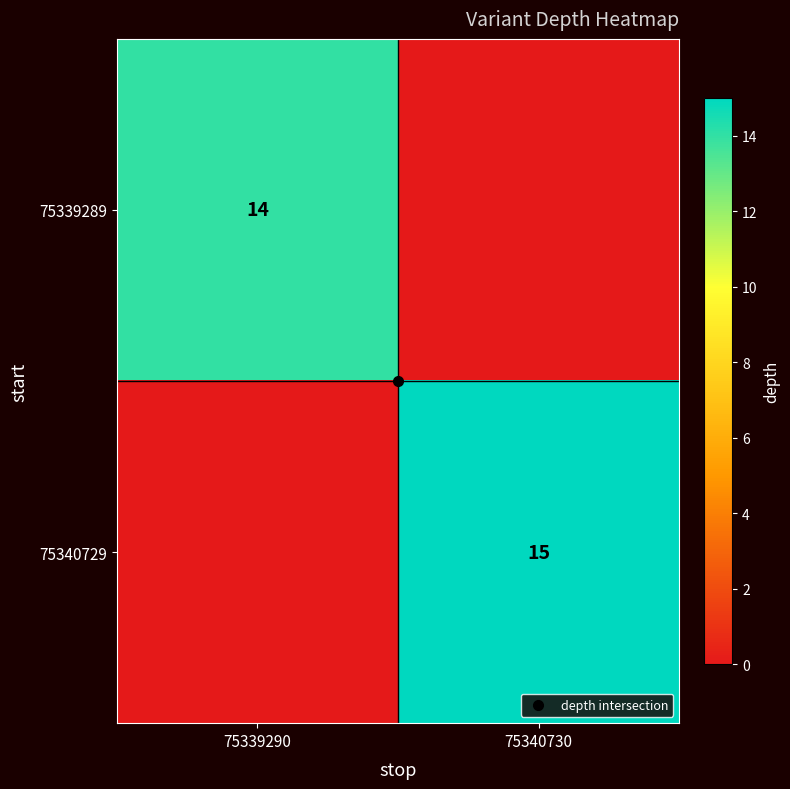

What is the total value across all series at 75339290?

14